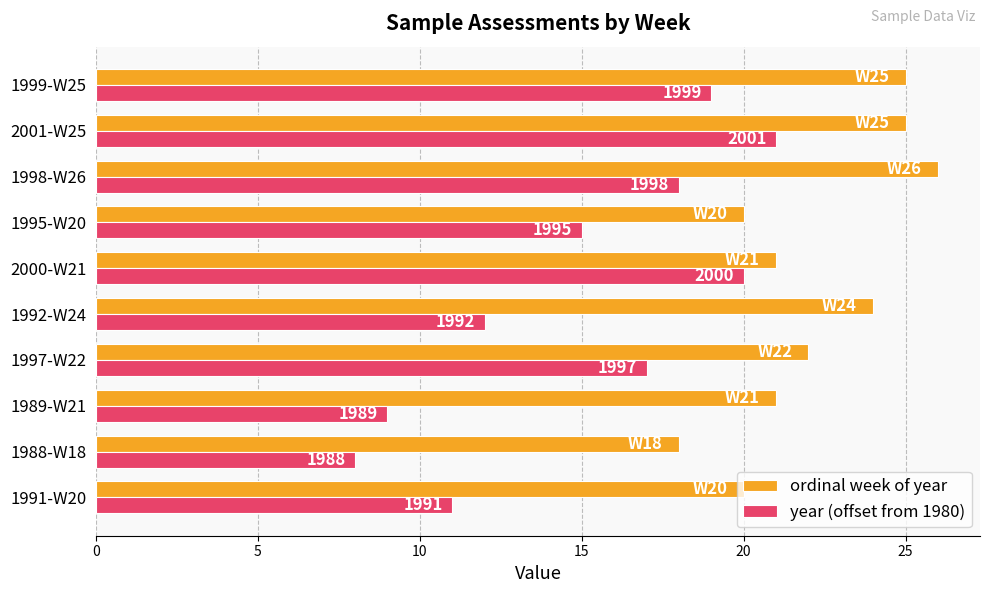

What are all the series names shown in the legend?

ordinal week of year, year (offset from 1980)